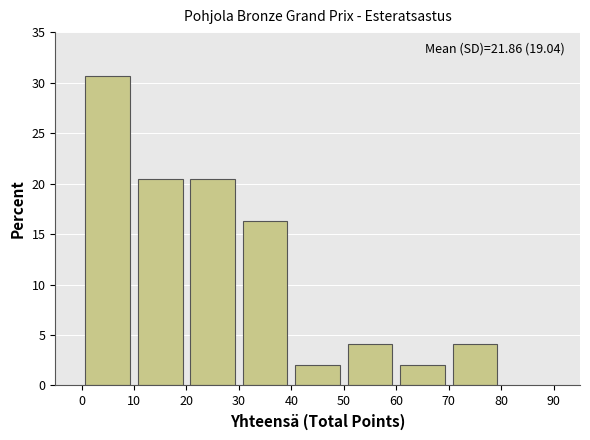

Which range on the x-axis has the tallest bar?

0 to 10